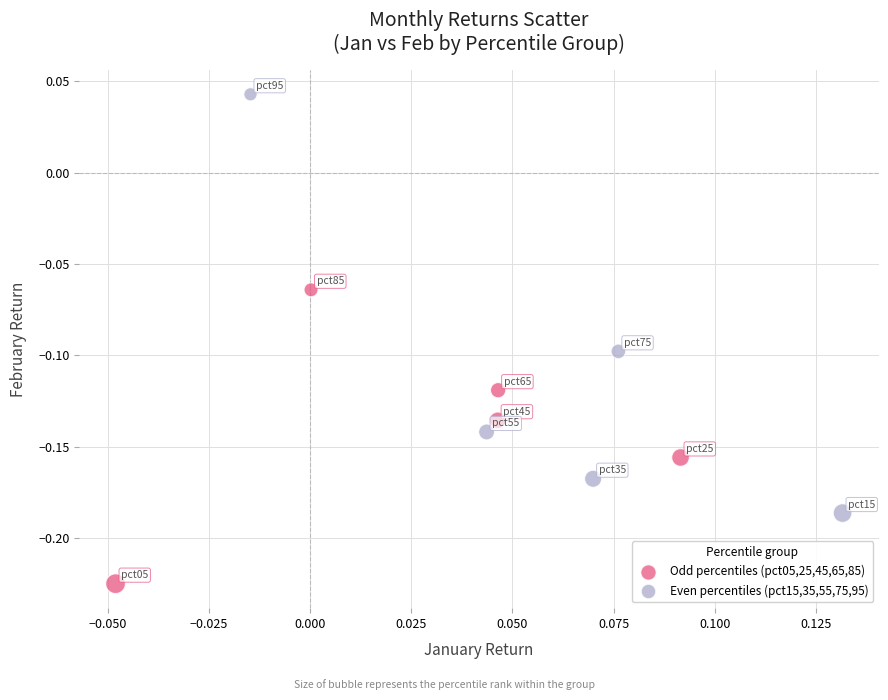

Which series contains the lowest Y value?

Odd percentiles (pct05,25,45,65,85)